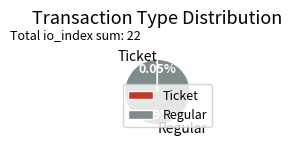

Which category has the biggest portion of the pie?

Regular